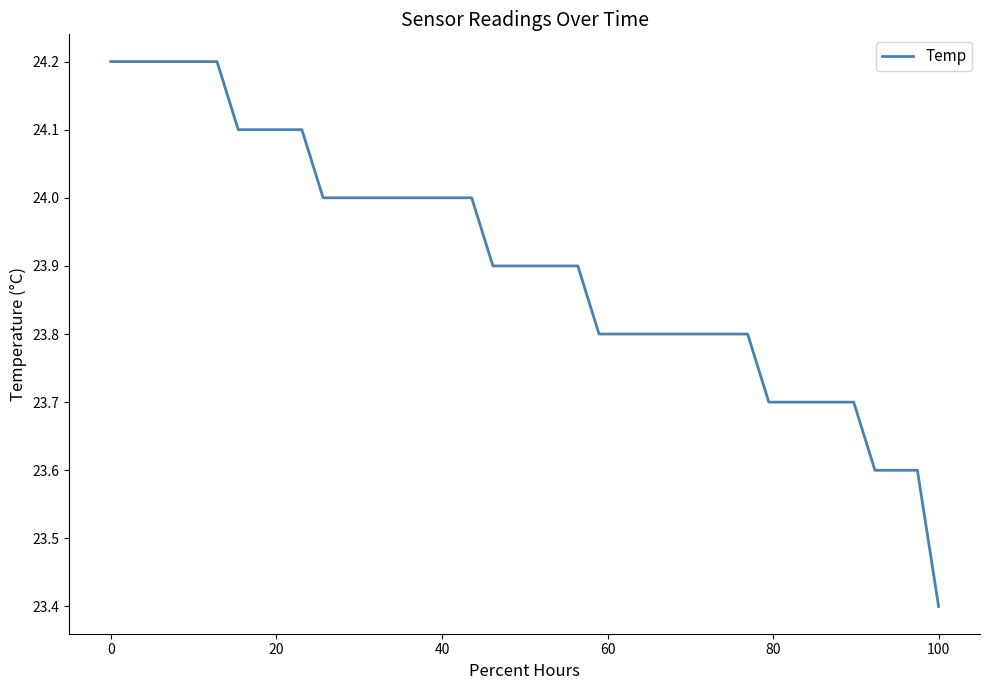

What is the smallest value displayed?

23.4